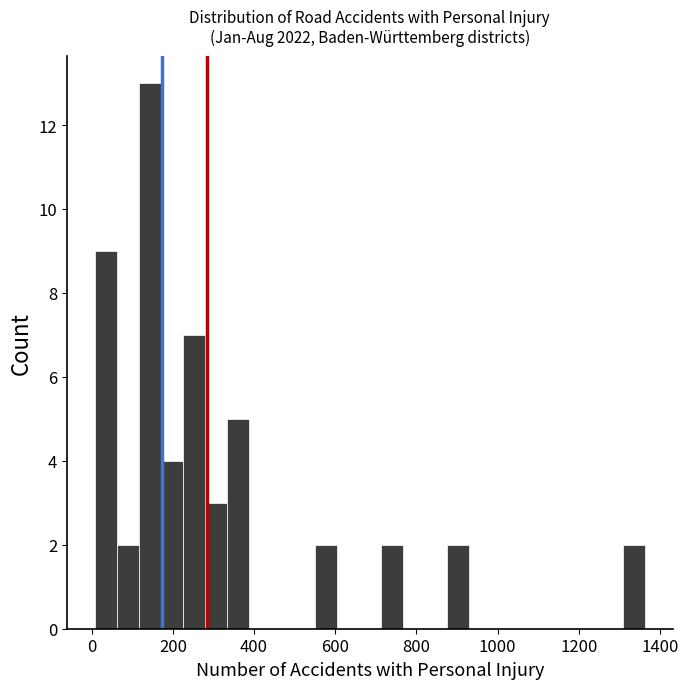

Read against the x-axis, roughly where is the centre of the tallest bar?

140